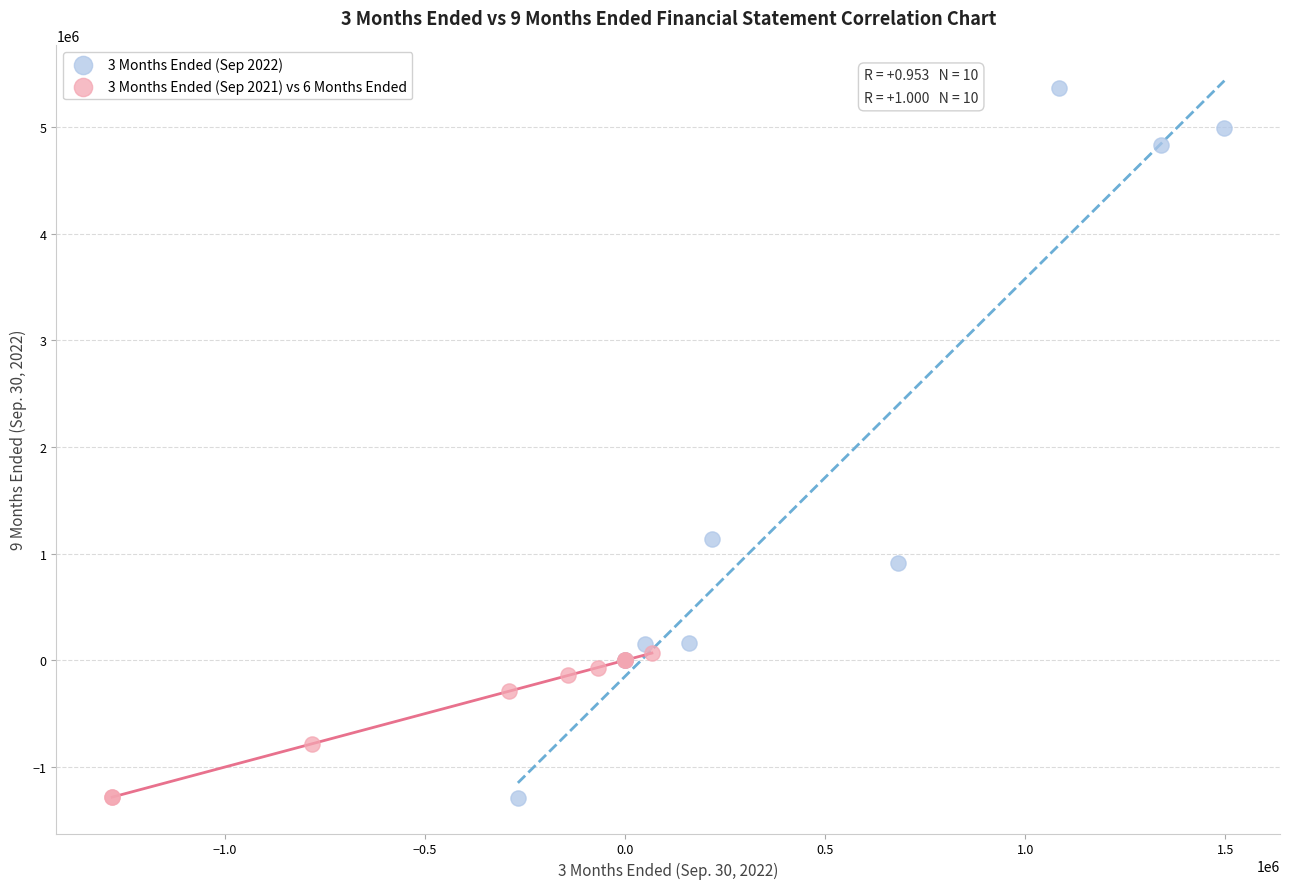

Which series has the widest spread of Y values?

3 Months Ended (Sep 2022)